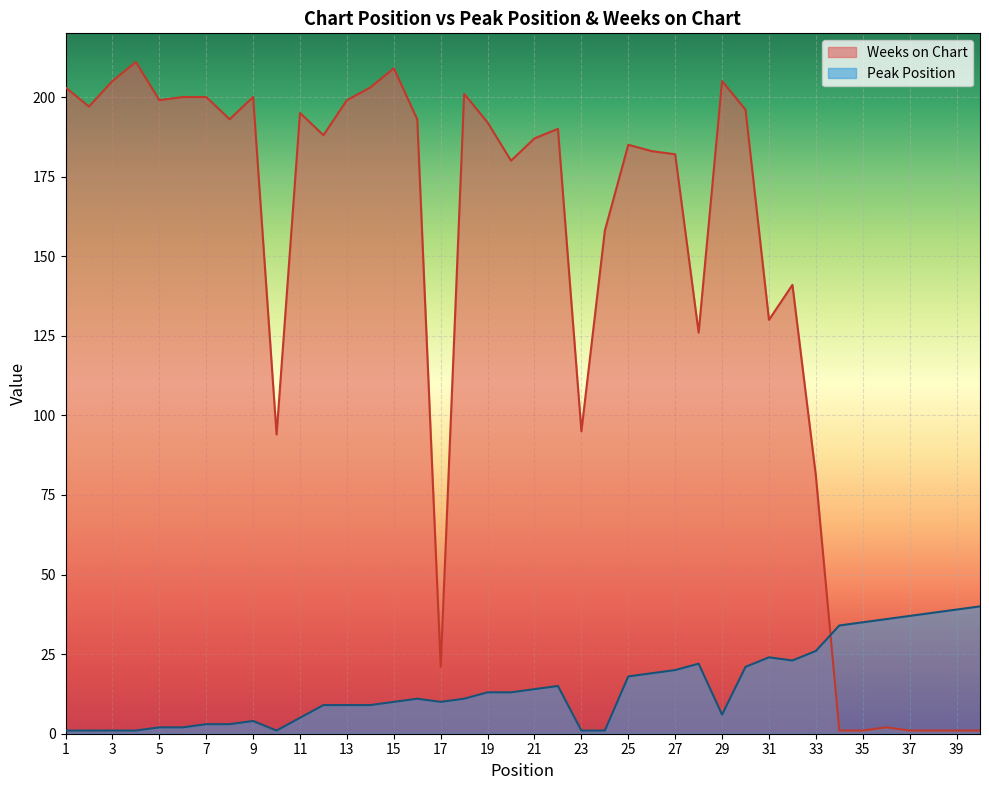

Is the value of Peak Position at 6 greater than the value of Weeks on Chart at 17?

No